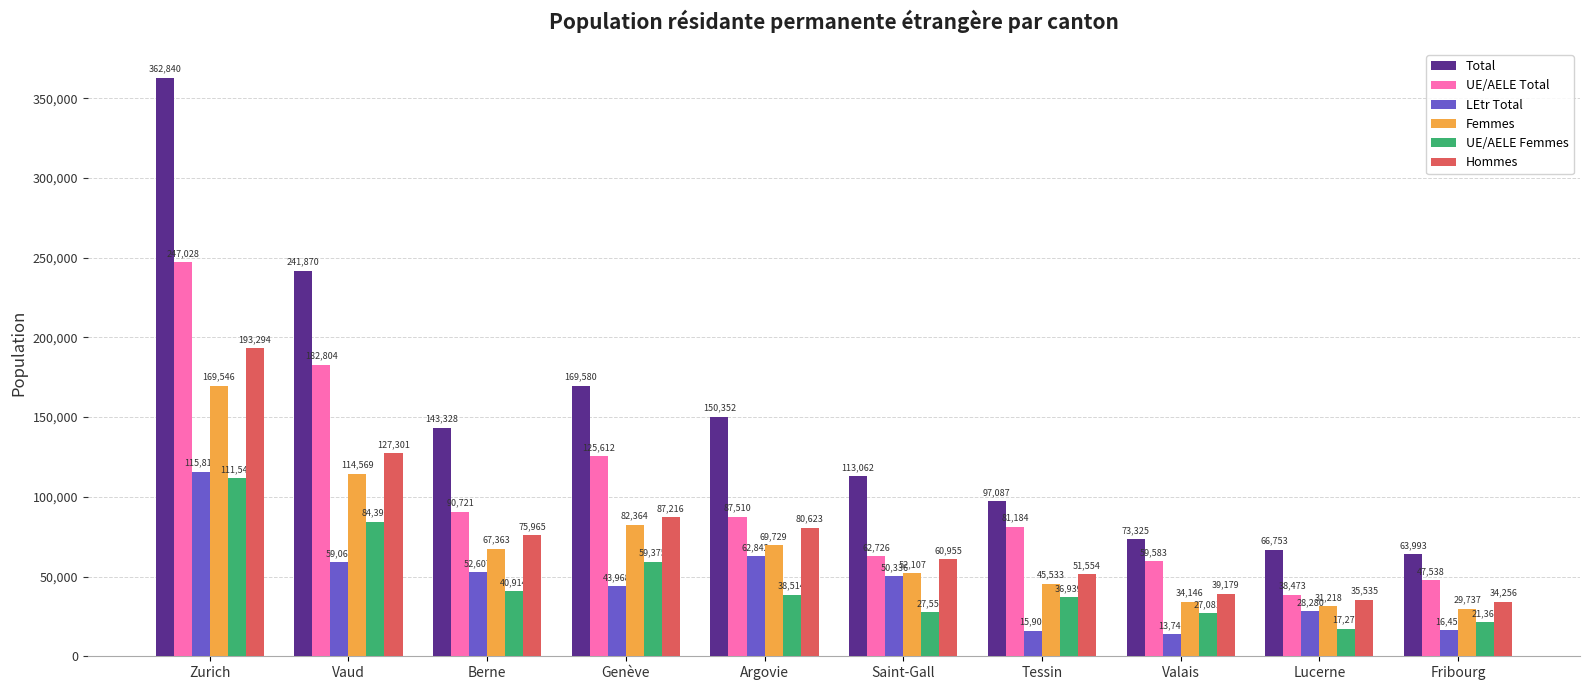

Which category has the highest value across all series?

Zurich